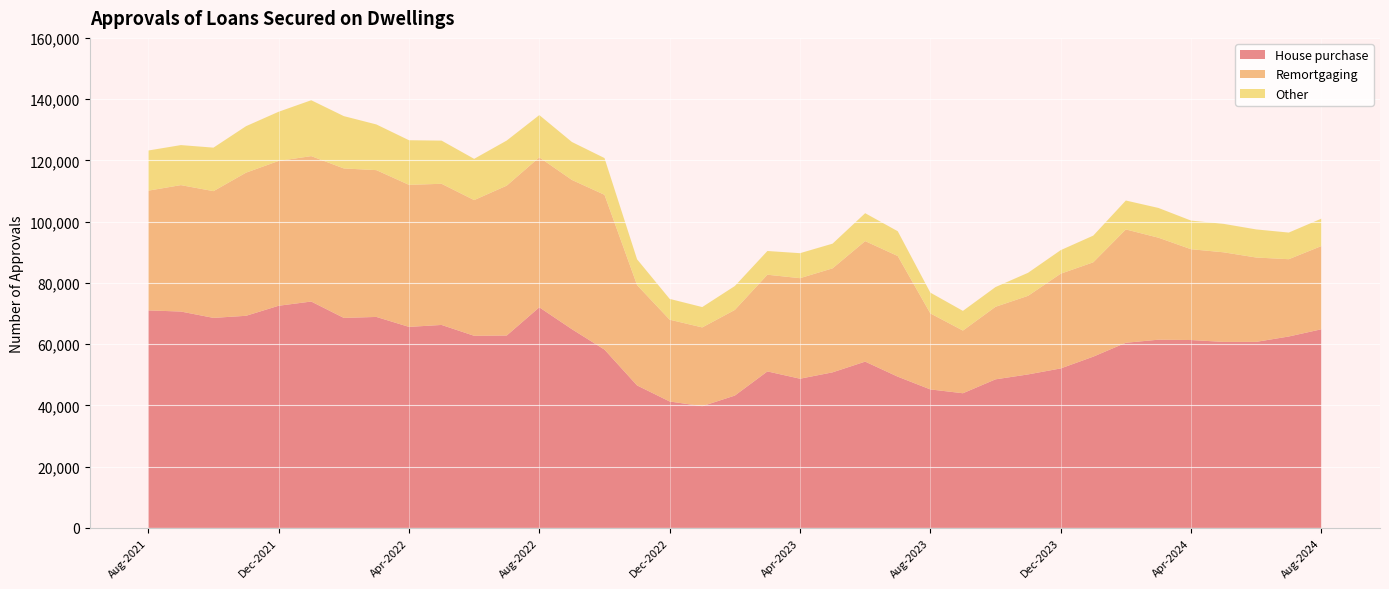

Reading right to left, transcribe all the data shown in this chart.

House purchase: 64858	62496	60745	60735	61345	61454	60453	55913	52069	50116	48509	43967	45219	49379	54293	50794	48714	51098	43209	39749	41277	46518	58218	64881	72025	62820	62727	66270	65635	68886	68569	73914	72536	69259	68574	70649	71017
Remortgaging: 27164	25241	27542	29257	29651	33309	37002	30808	30929	25666	23687	20466	24823	39396	39352	33956	32828	31573	27963	25714	26709	32756	50550	48738	48970	48938	44311	46091	46380	47932	48805	47482	47291	46738	41385	41281	39098
Other: 8958	8697	9179	9287	9352	9711	9446	8720	7692	7525	6445	6431	6788	8096	9117	8068	8161	7747	7808	6647	6796	8434	11993	12395	13800	14728	13470	14101	14568	14918	17083	18250	16056	15179	14207	13067	13112